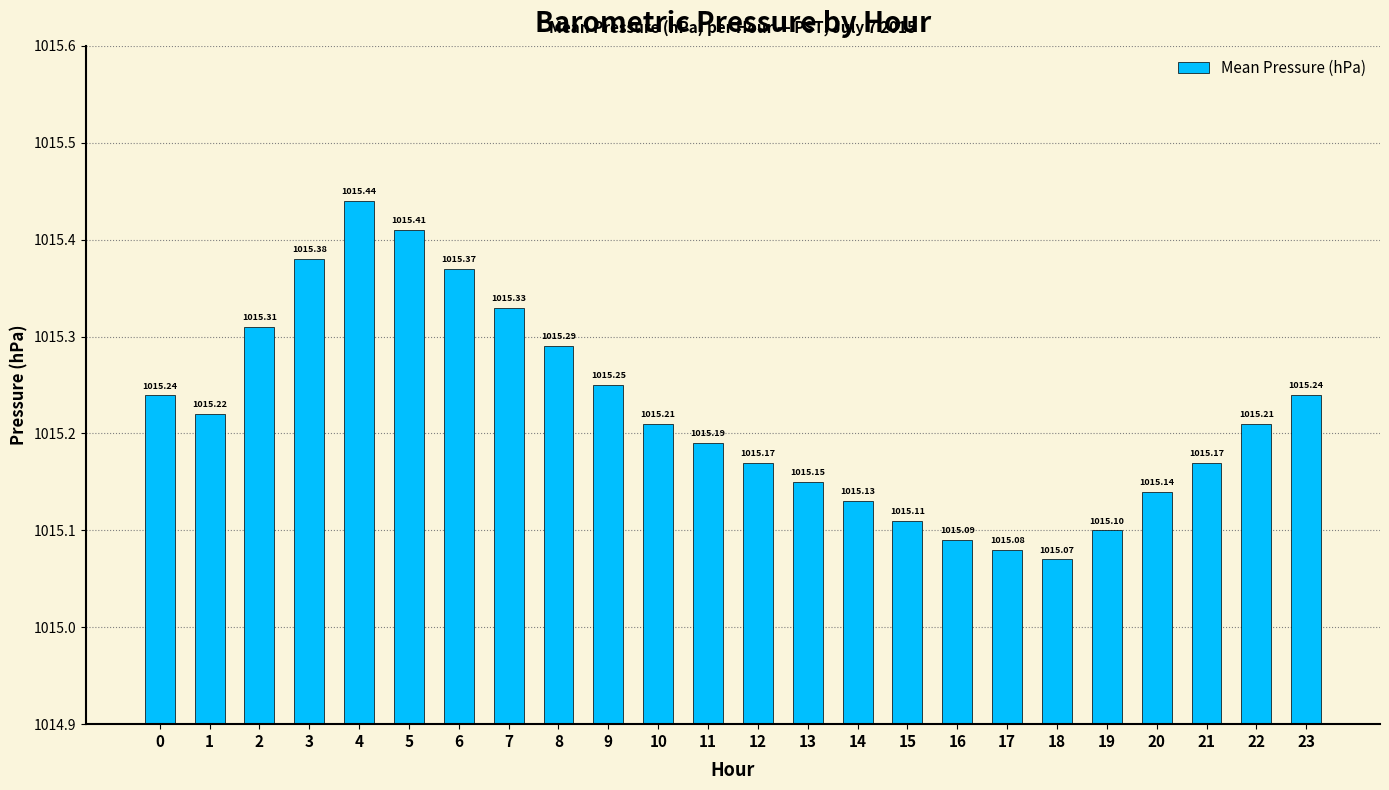

What is the change in value from 5 to 15?

-0.3